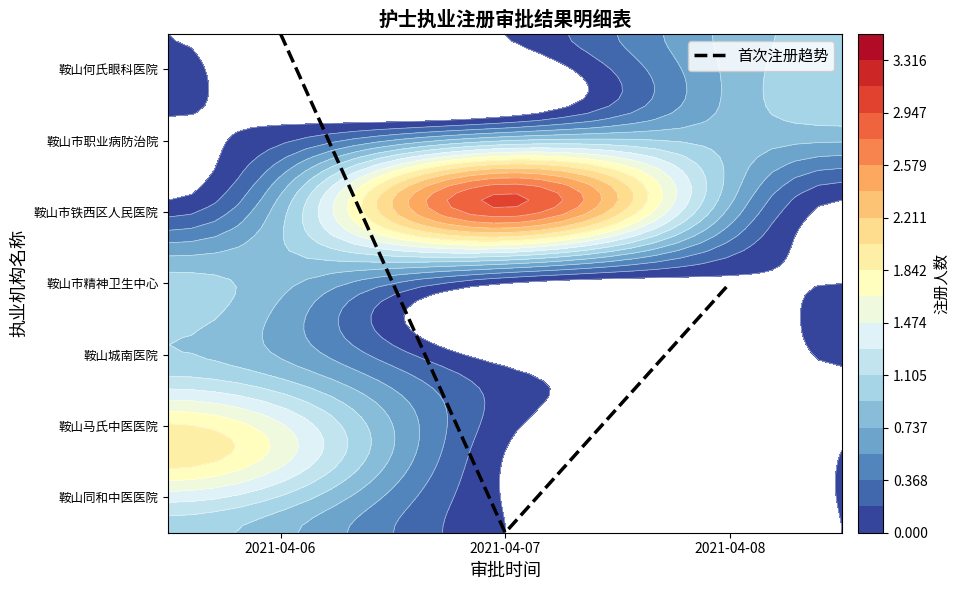

Rank the categories by value from lowest to highest.

2021-04-07, 2021-04-08, 2021-04-06